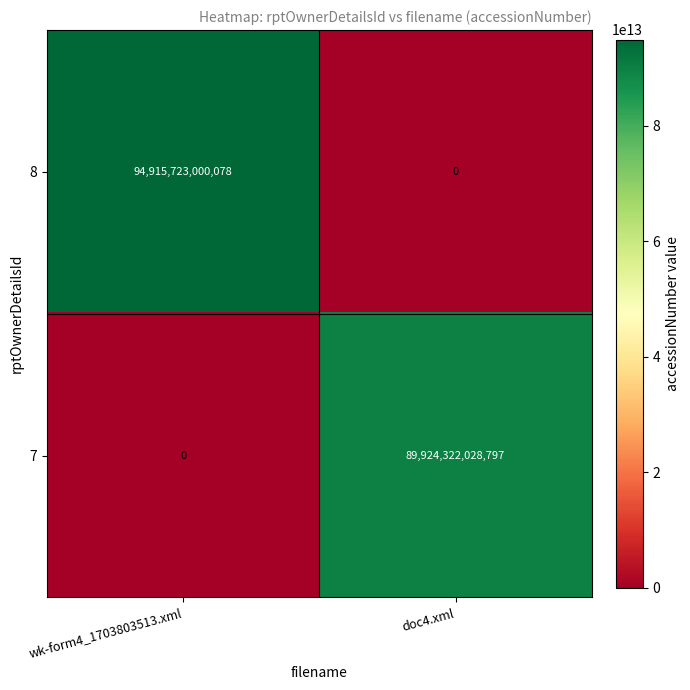

True or false: 8 has a value of 0 at doc4.xml.

True